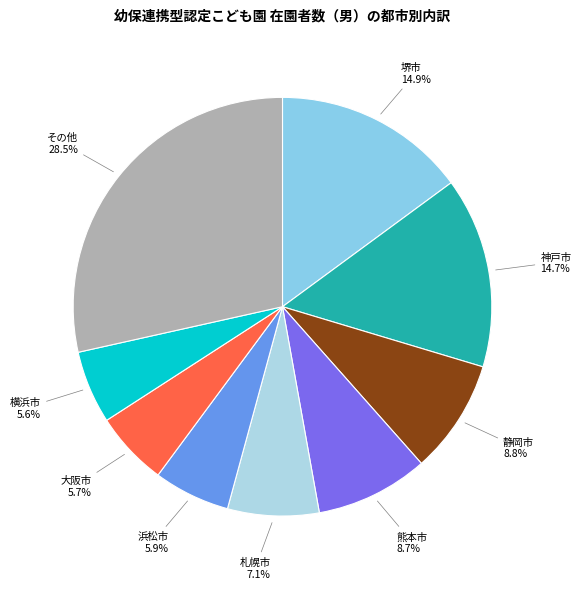

Is 熊本市 the majority of the pie?

No